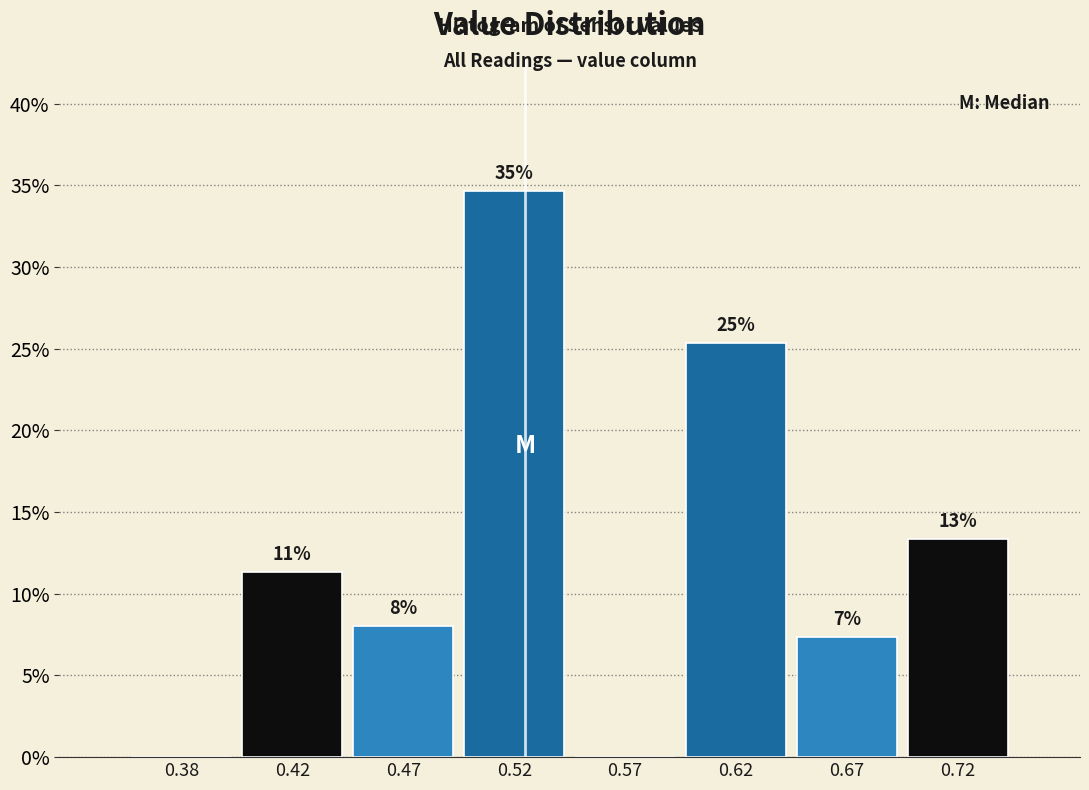

Are the bars horizontal?

No